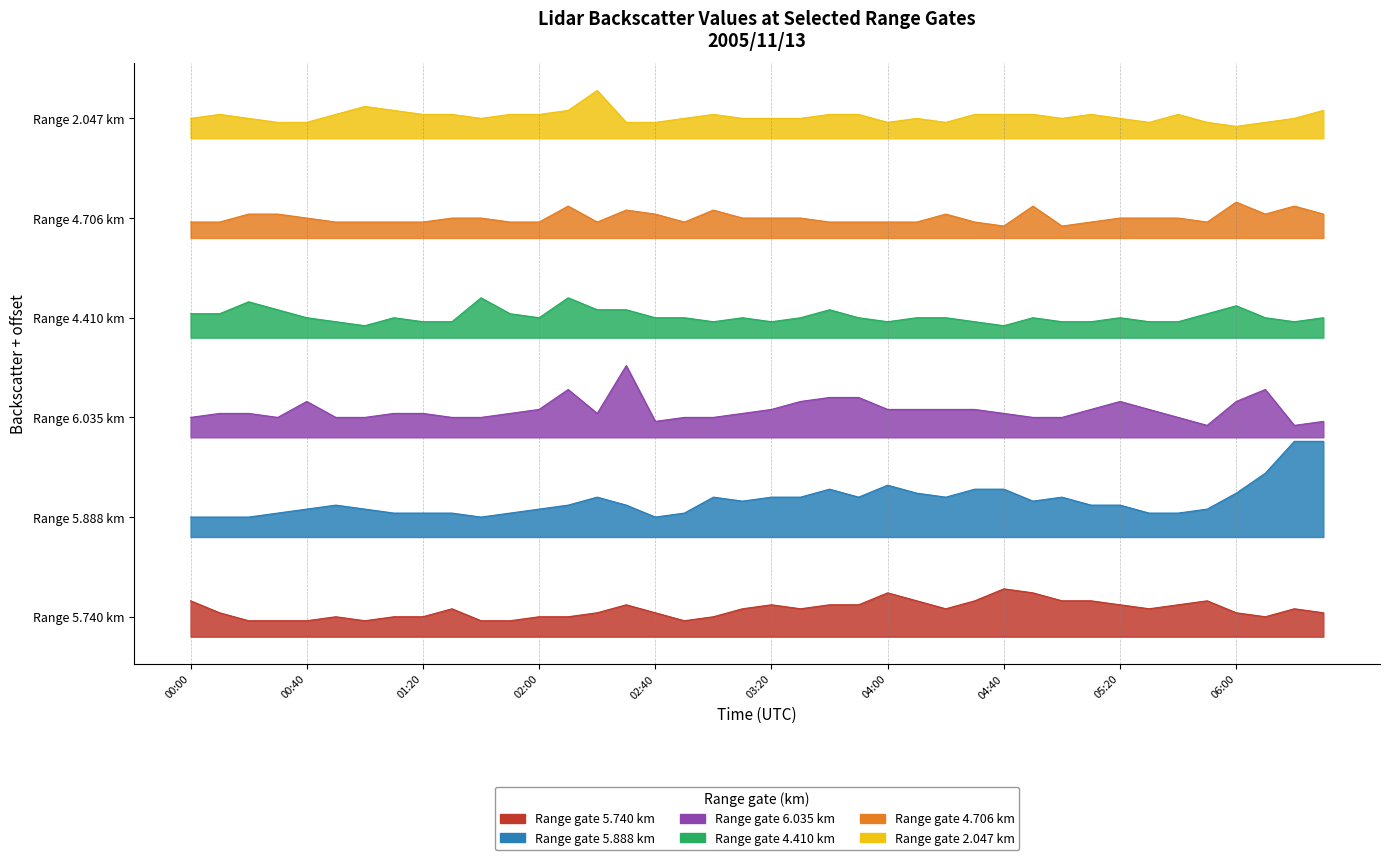

What is the total value across all series at 2005/11/13 03:50?

41.8